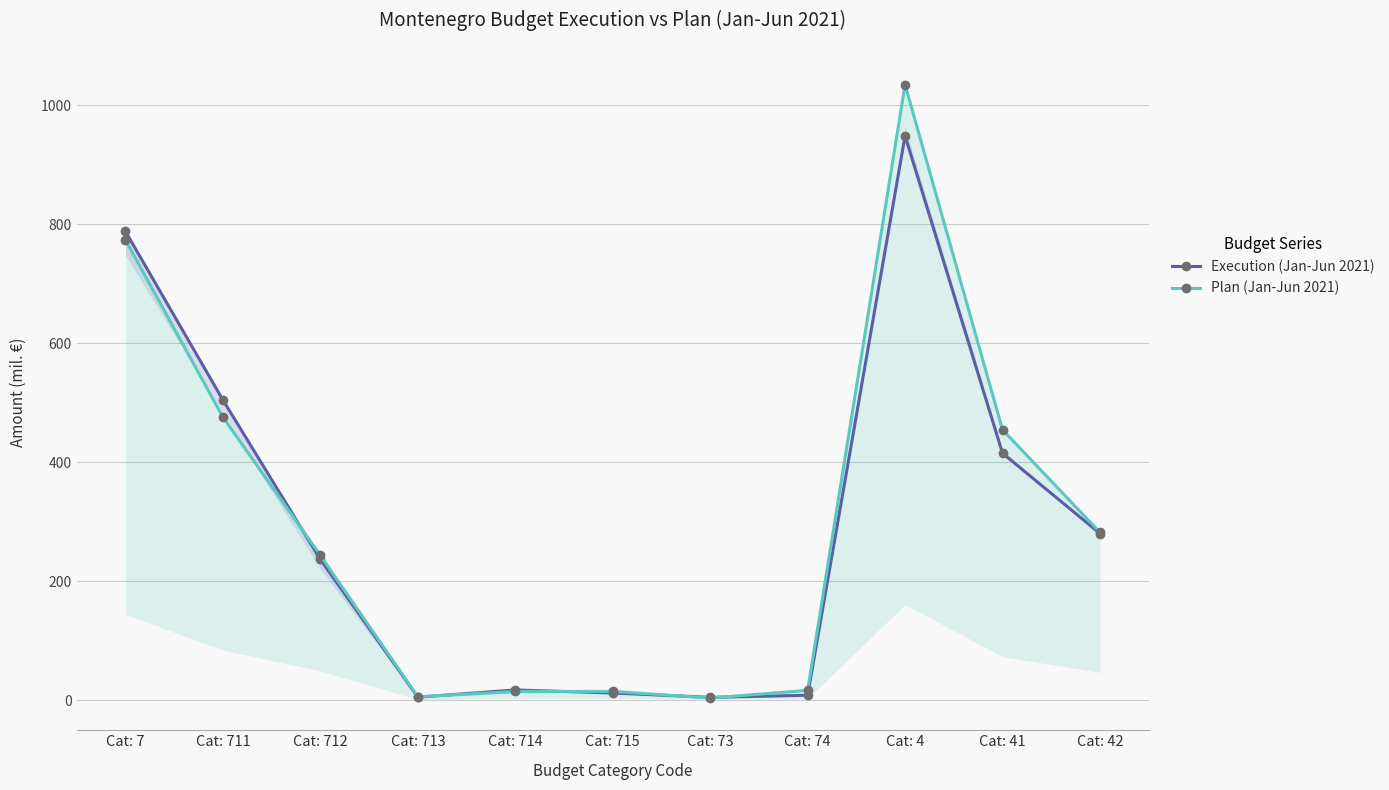

Which series has the largest total across all categories?

Plan (Jan-Jun 2021)